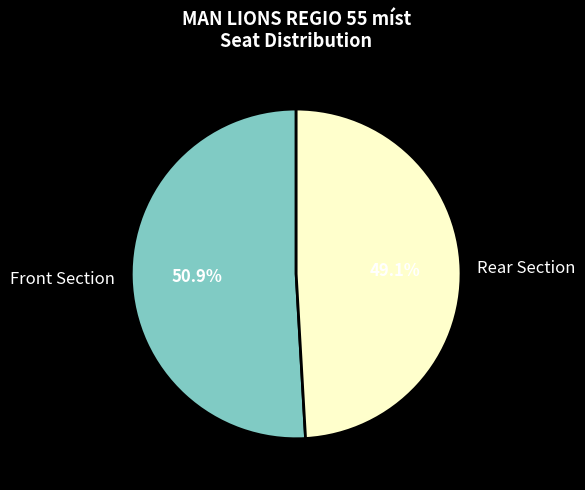

How many slices are in this pie chart?

2